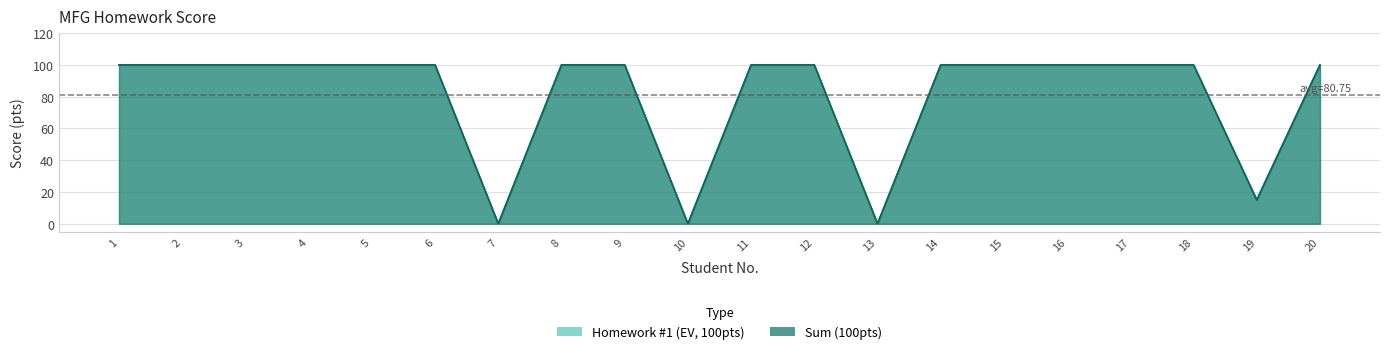

At which label is Sum (100pts) closest to 50?

19